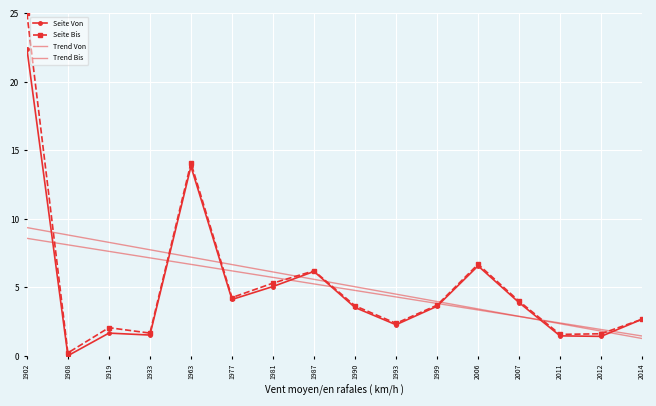

Where is the first local maximum for Seite Von?

1919